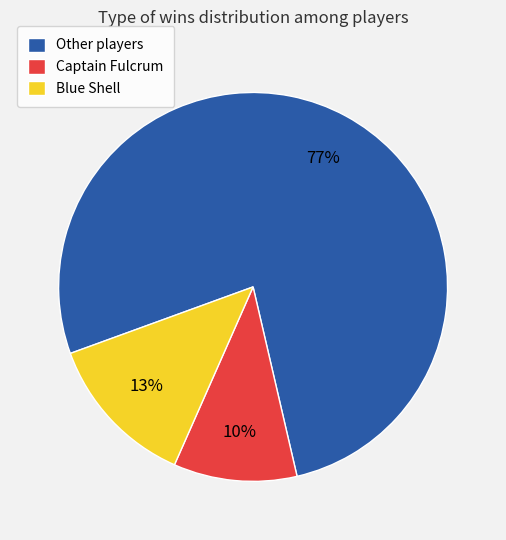

Count the number of slices in the pie.

3